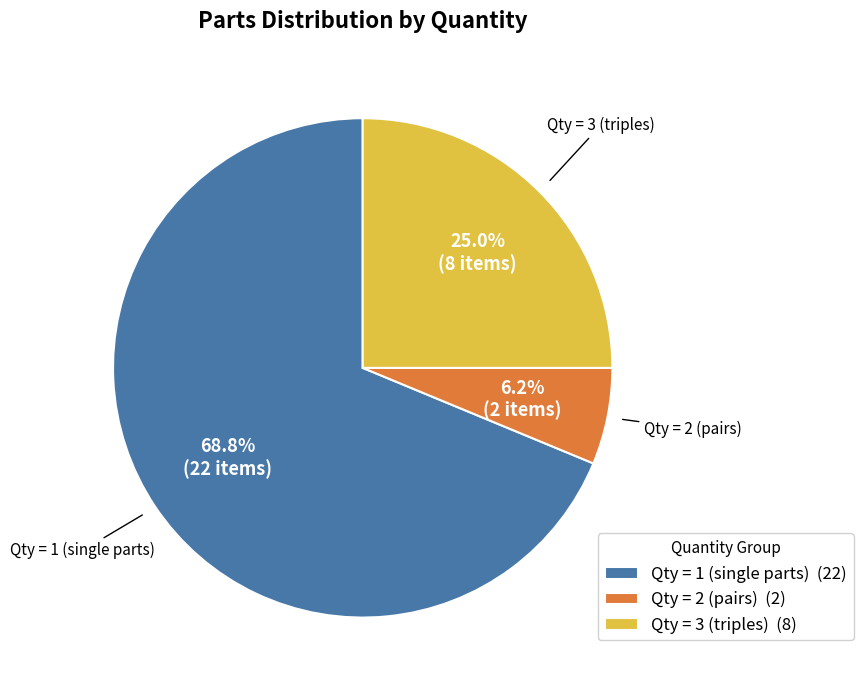

Combined, do Qty = 3 (triples) (8) and Qty = 1 (single parts) (22) account for over 50%?

Yes